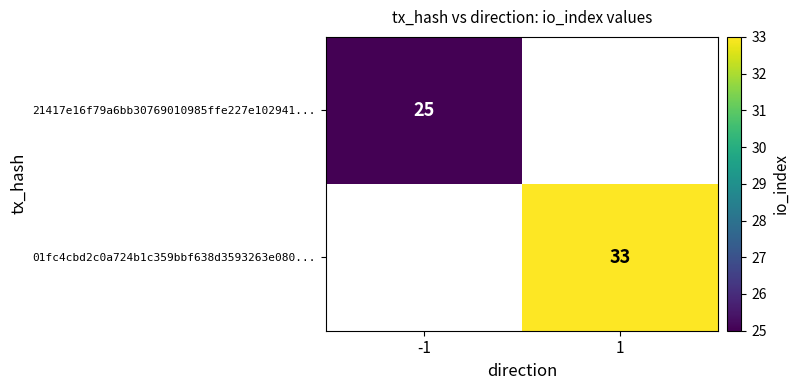

The value of 21417e16f79a6bb30769010985ffe227e102941... at -1 is 25. True or false?

True